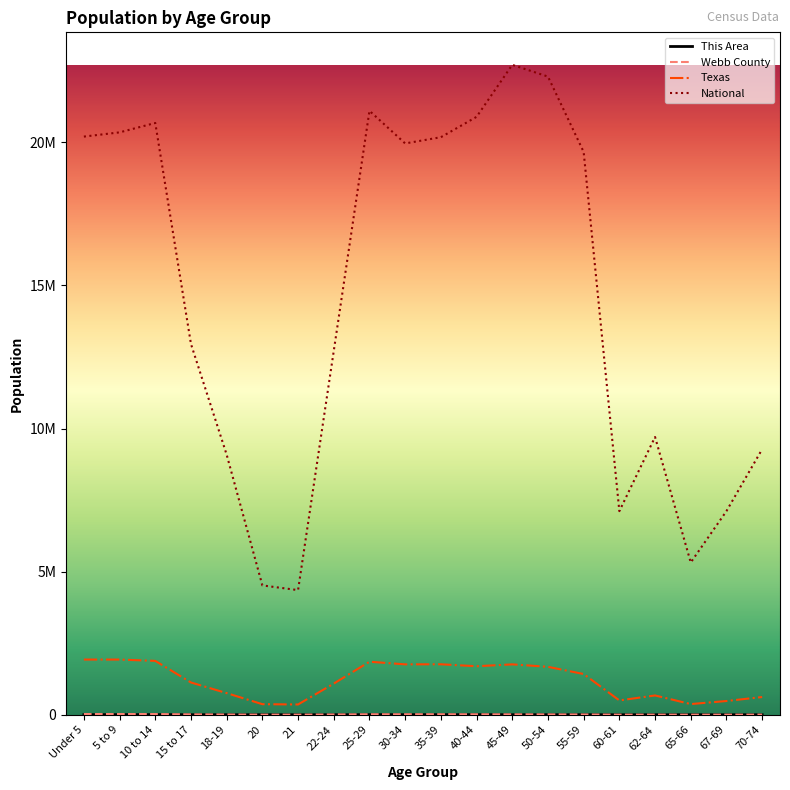

What is the label of the 20th point from the right?

Under 5